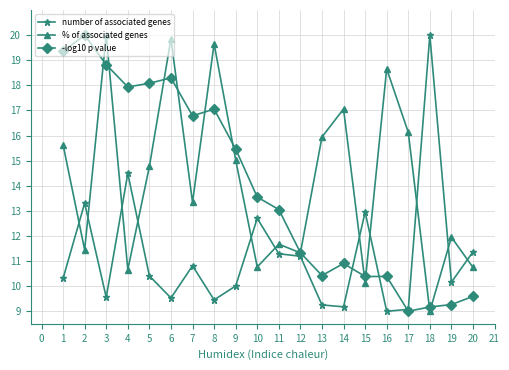

Is the value of number of associated genes at 2 greater than the value of % of associated genes at 6?

No